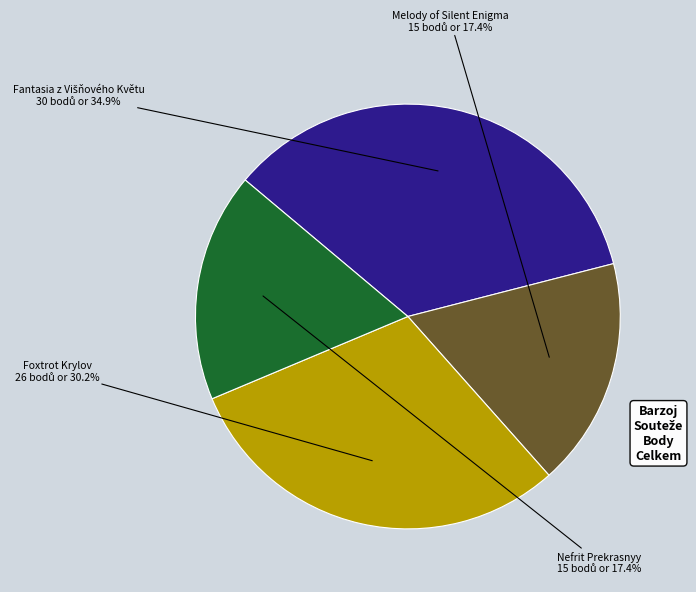

Do Foxtrot Krylov and Melody of Silent Enigma together represent more than half of the pie?

No